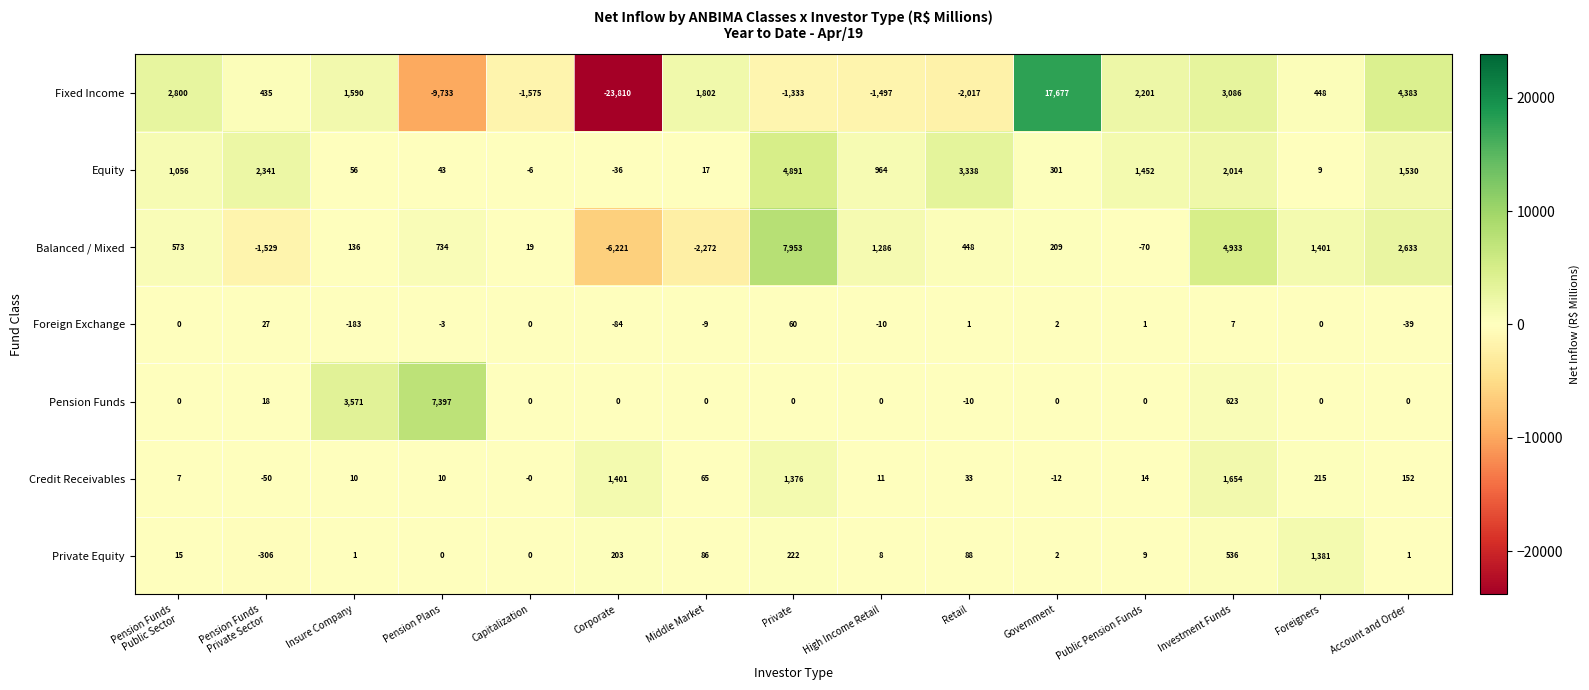

Where is Private Equity nearest to the value 537?

Investment Funds